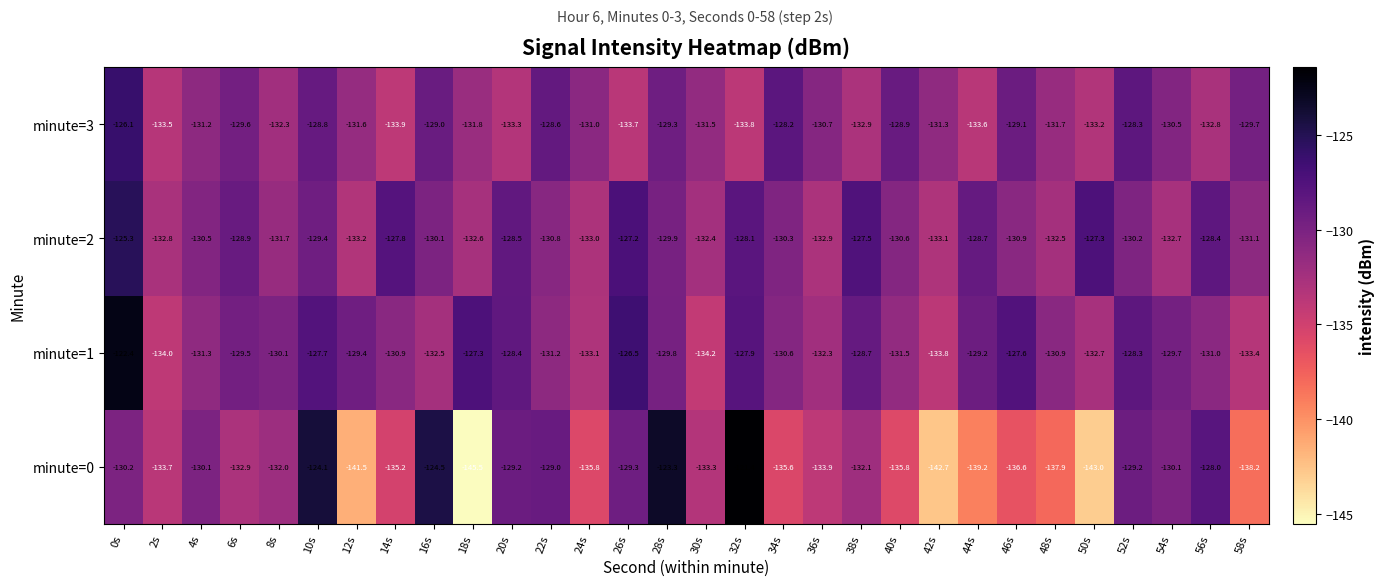

What is the sum of the minute=2 values at 34s and 20s?

-258.8